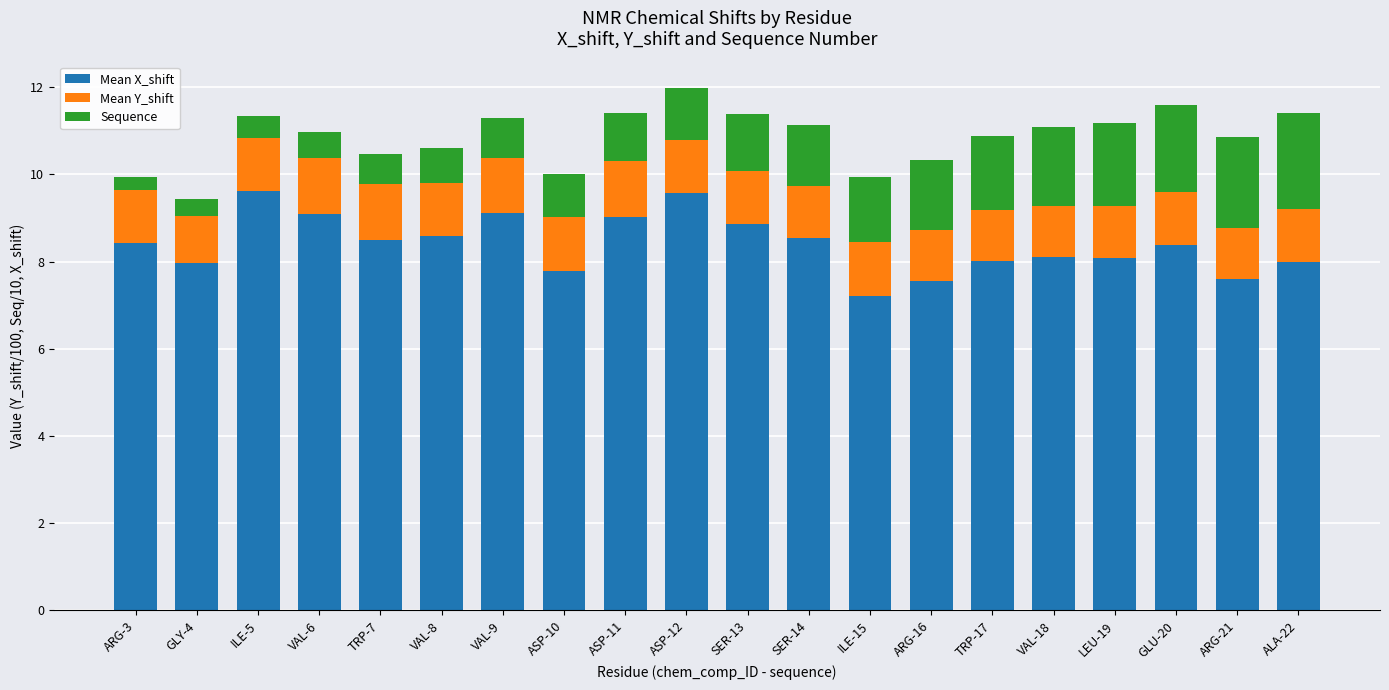

What is the sum of the Mean X_shift values at ALA-22 and VAL-18?

16.1